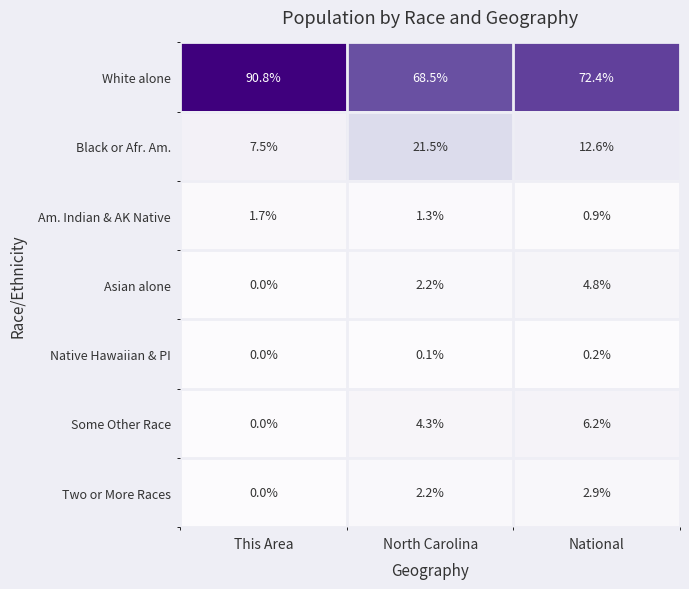

Where is Asian alone nearest to the value 2?

North Carolina